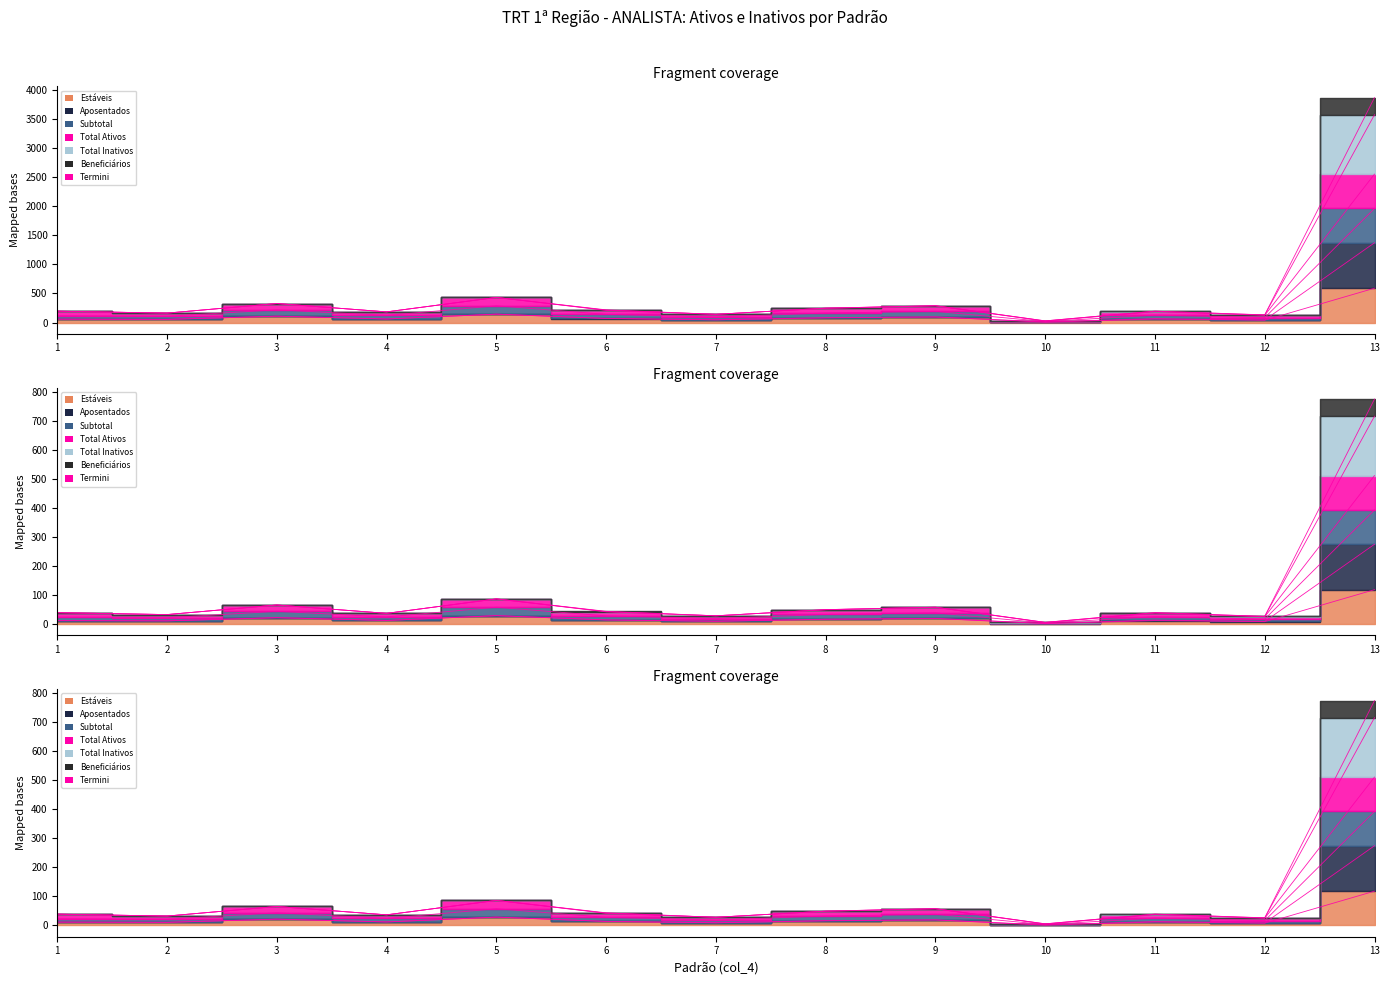

What is the change in value from 6 to 9?

+5.2